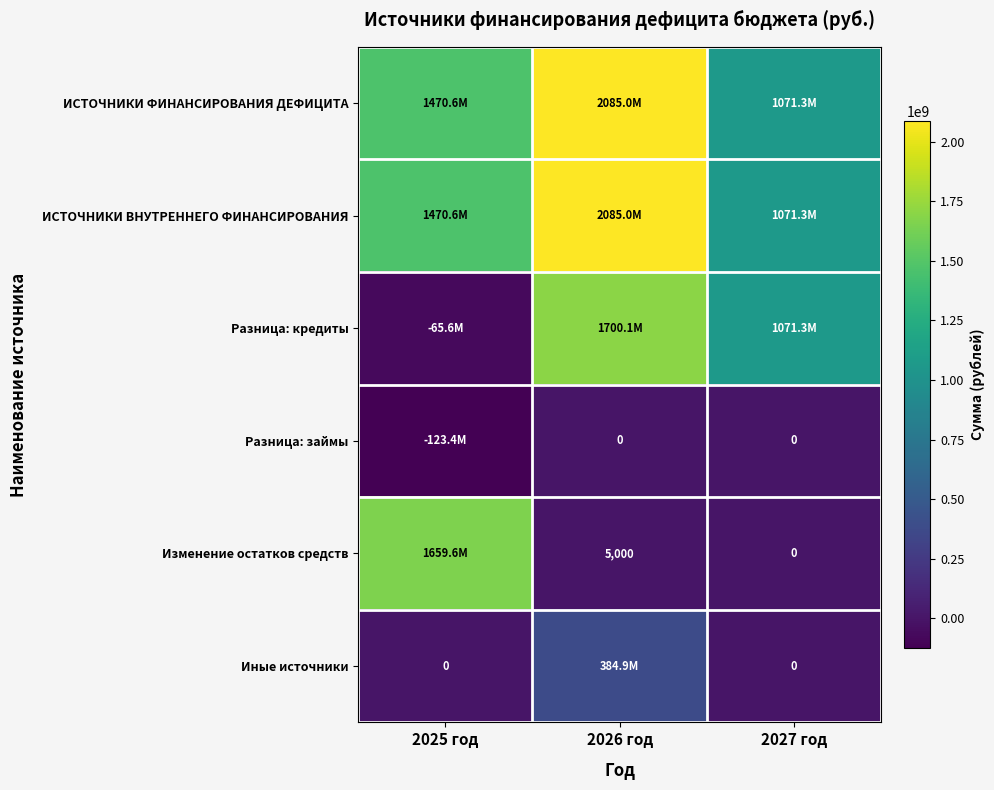

Which has a higher value, 2026 год or 2025 год?

2026 год